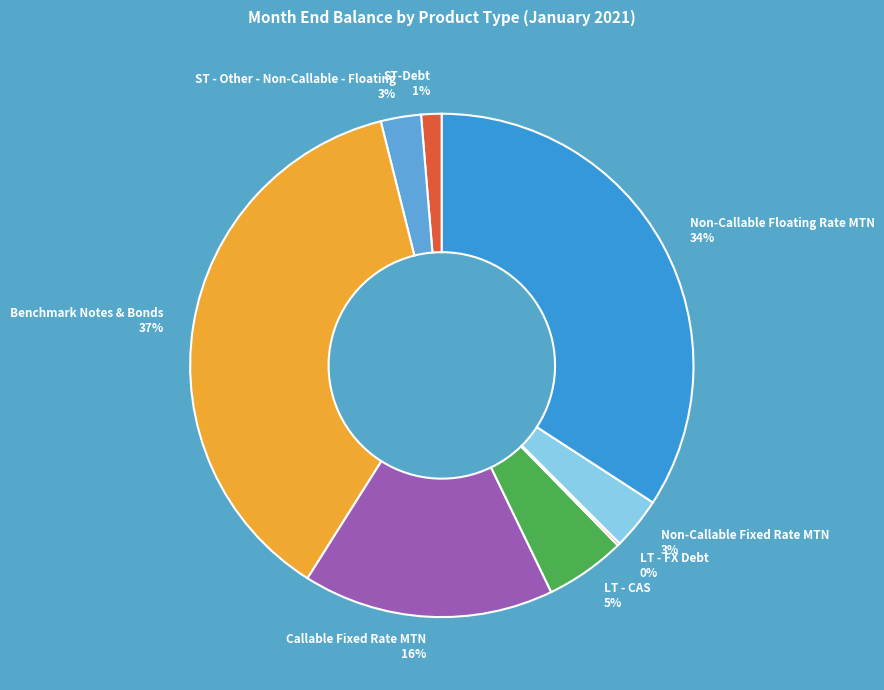

To the nearest percent, what is the average slice percentage?

12%